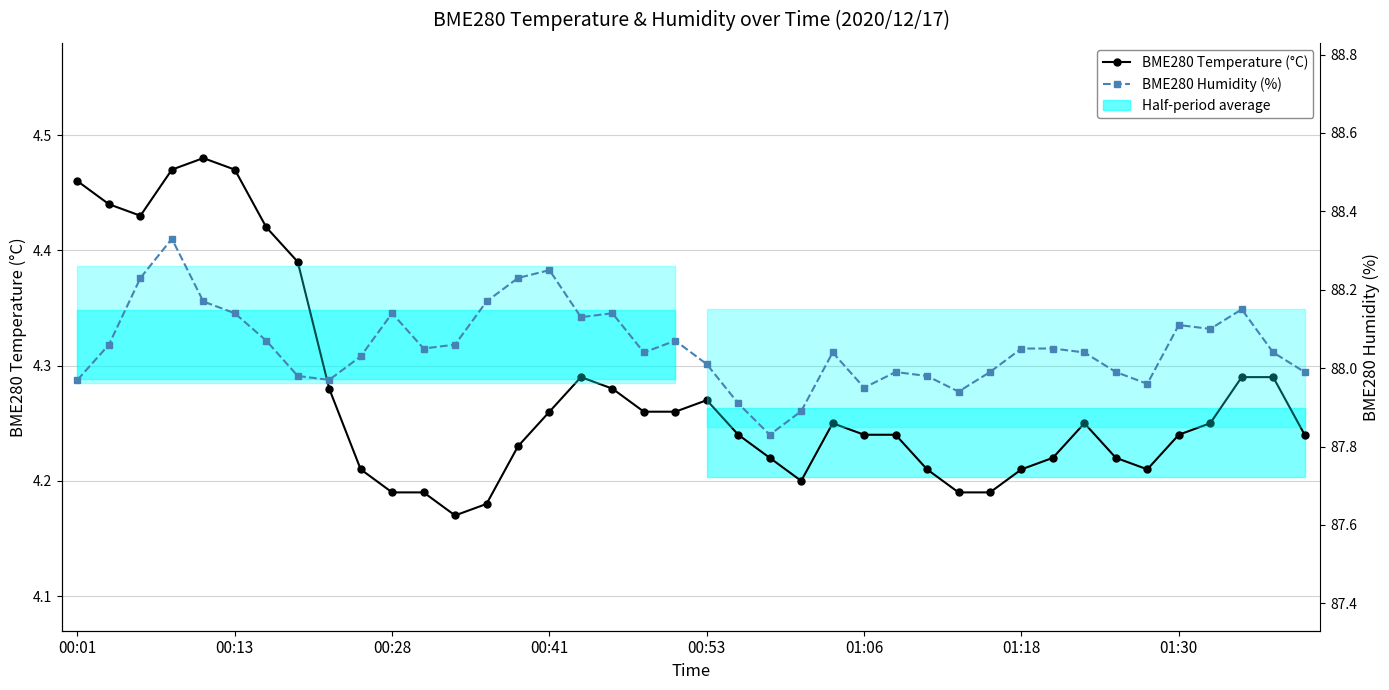

How many data points does each series have?

40